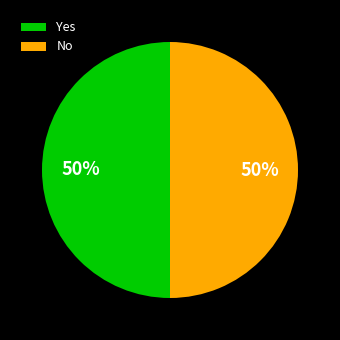

Is the sum of Yes and No greater than half?

Yes